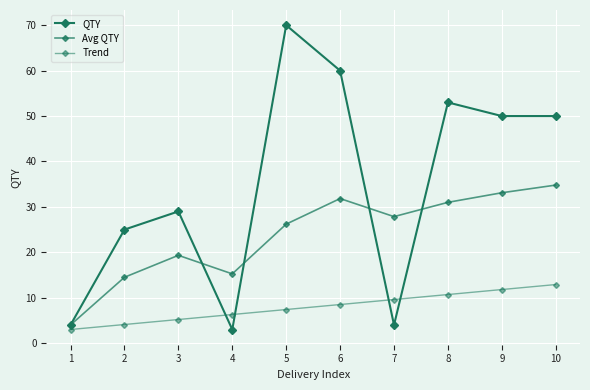

How many values in the QTY series are below 50?

5